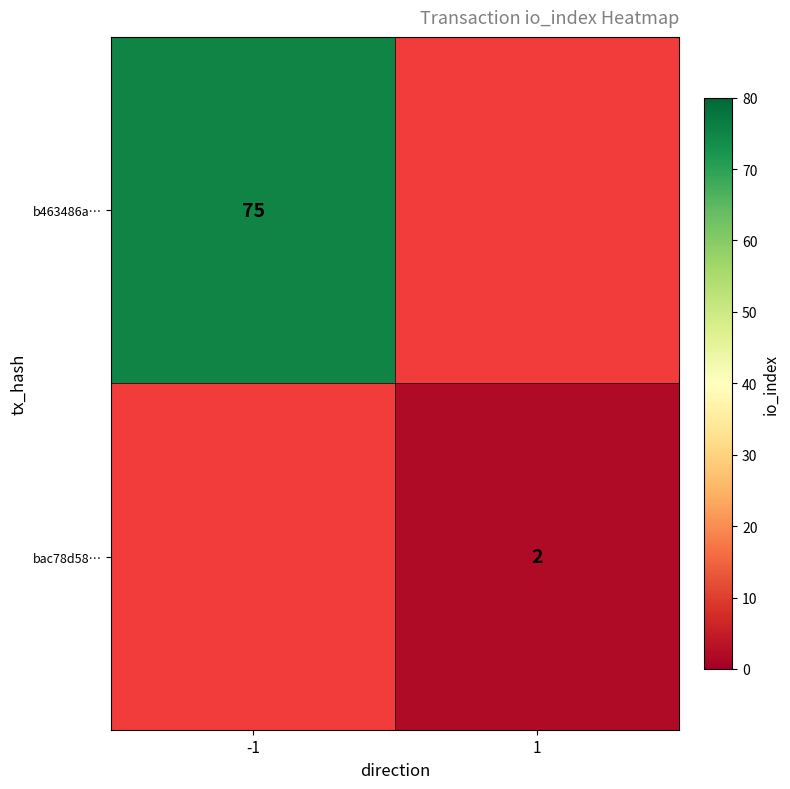

Is the value of bac78d58… at 1 greater than the value of b463486a… at -1?

No